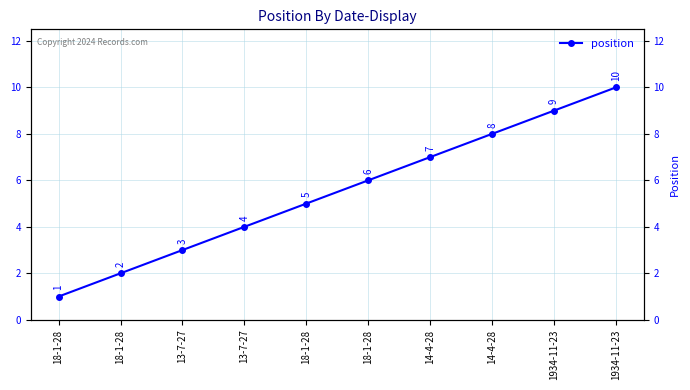

Which label corresponds to the smallest value in the chart?

18-1-28